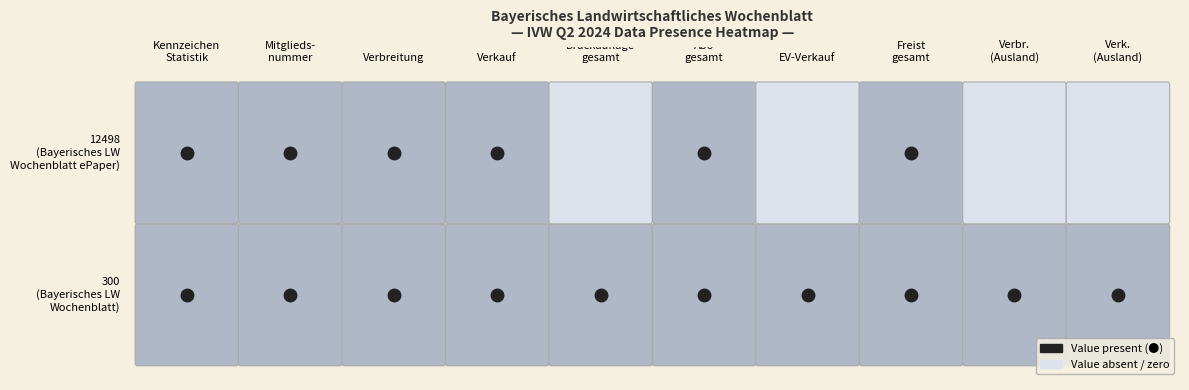

Rank the series by their maximum value, from lowest to highest.

300, 12498